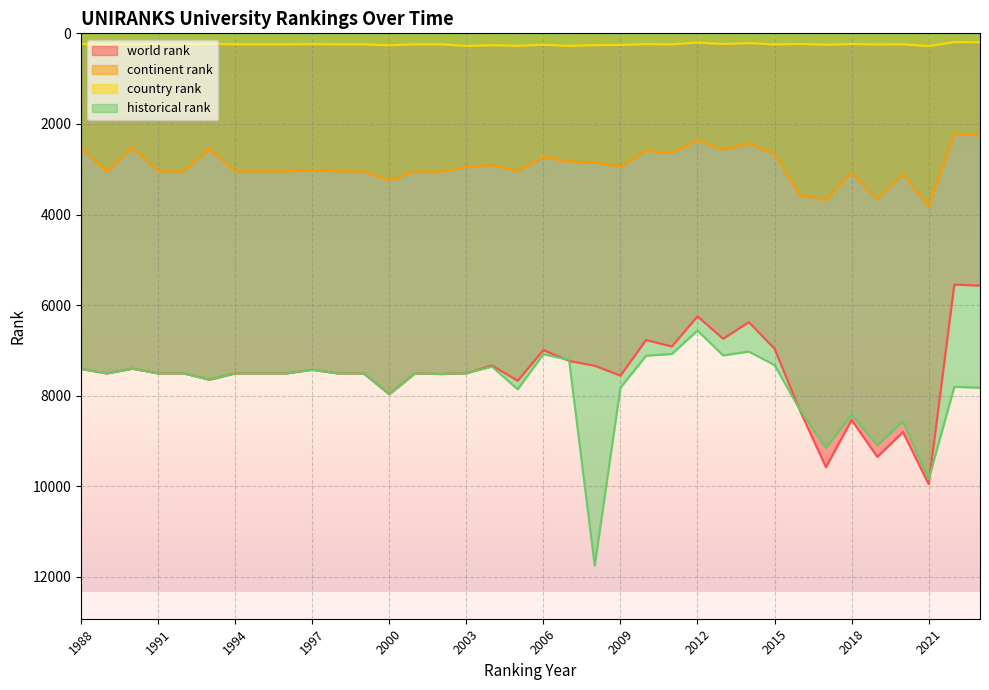

True or false: world rank and continent rank intersect in this chart.

False